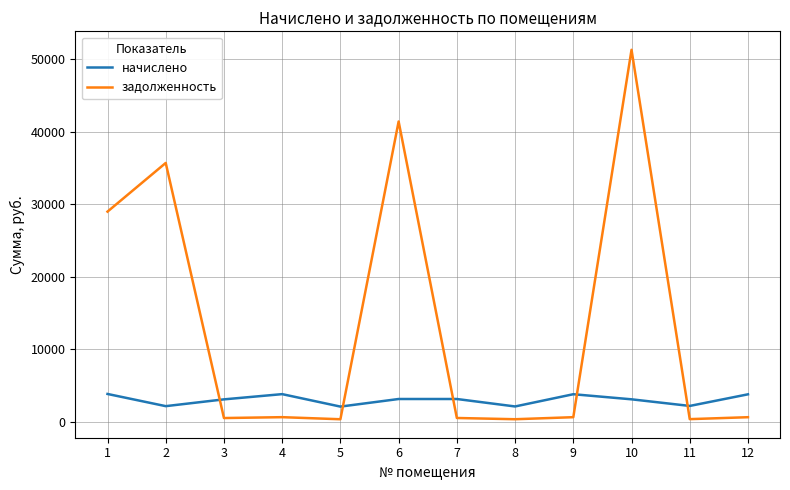

Read the задолженность value at 5.

348.8